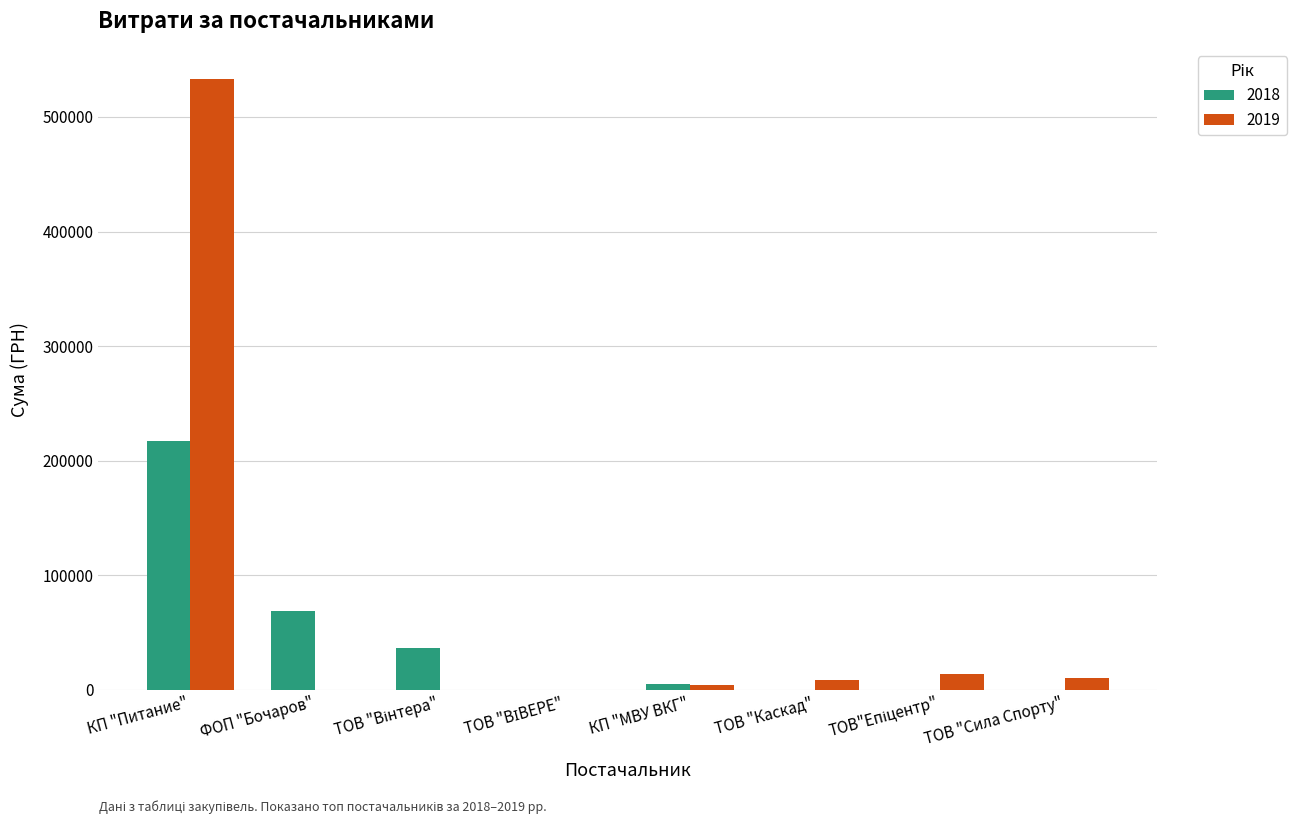

Is it true that 2018 equals 0.0 at ТОВ "Сила Спорту"?

True